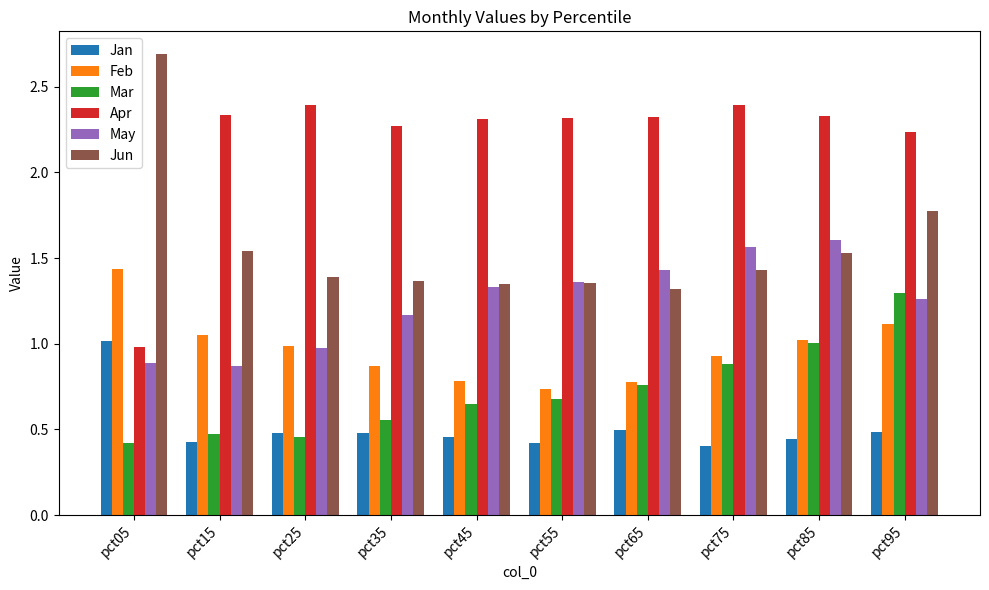

Which category has the lowest value in the Mar series?

pct05